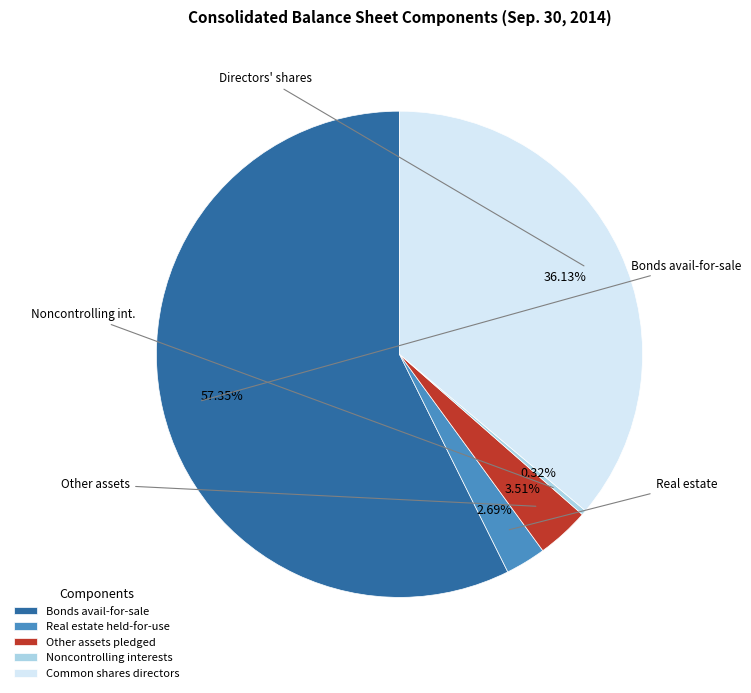

To the nearest percent, what is the average slice percentage?

20%